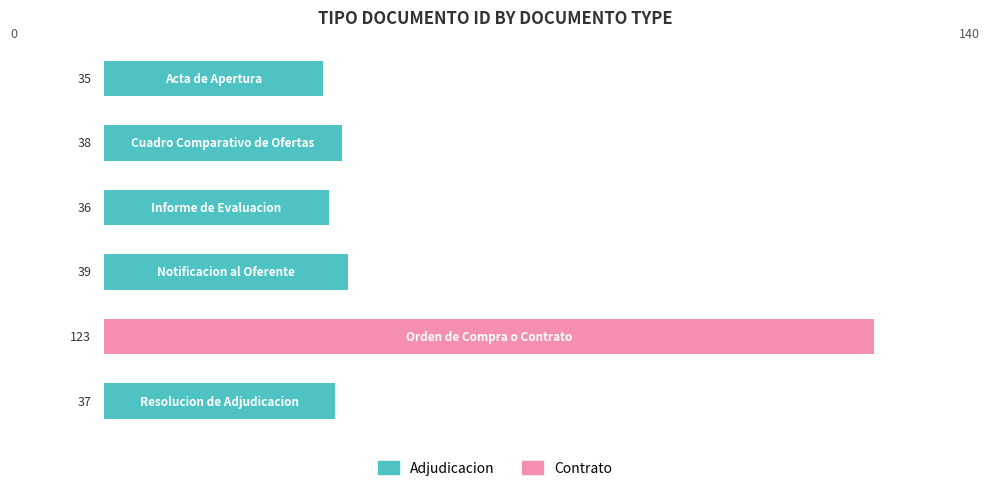

What is the sum of all values?

308